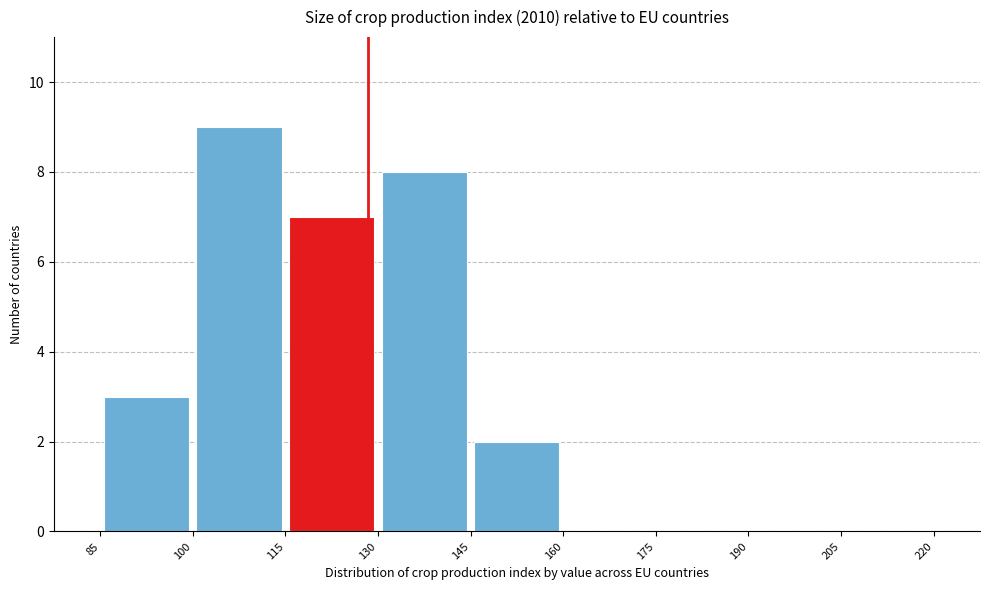

Over which range of the x-axis is the bar tallest?

100 to 115